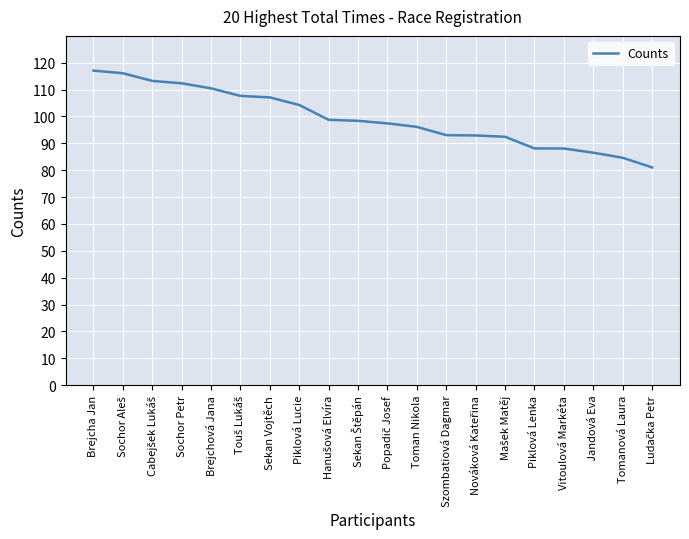

What is the minimum value shown in the chart?

81.0